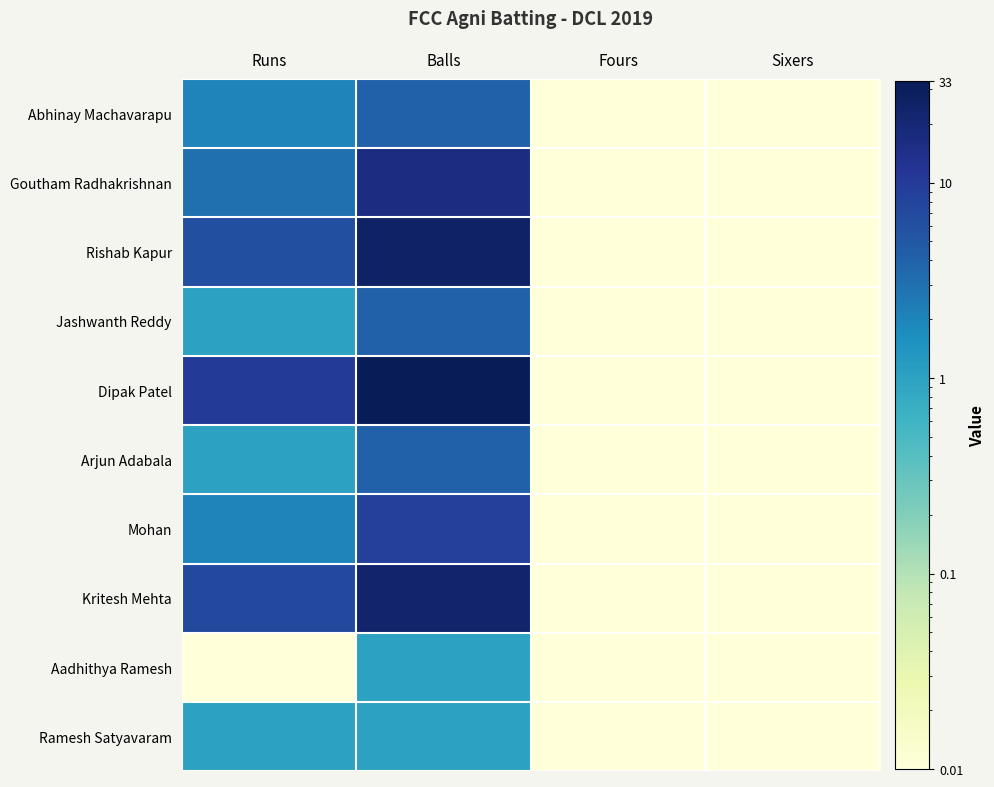

What is the total value across all series at Balls?

121.0